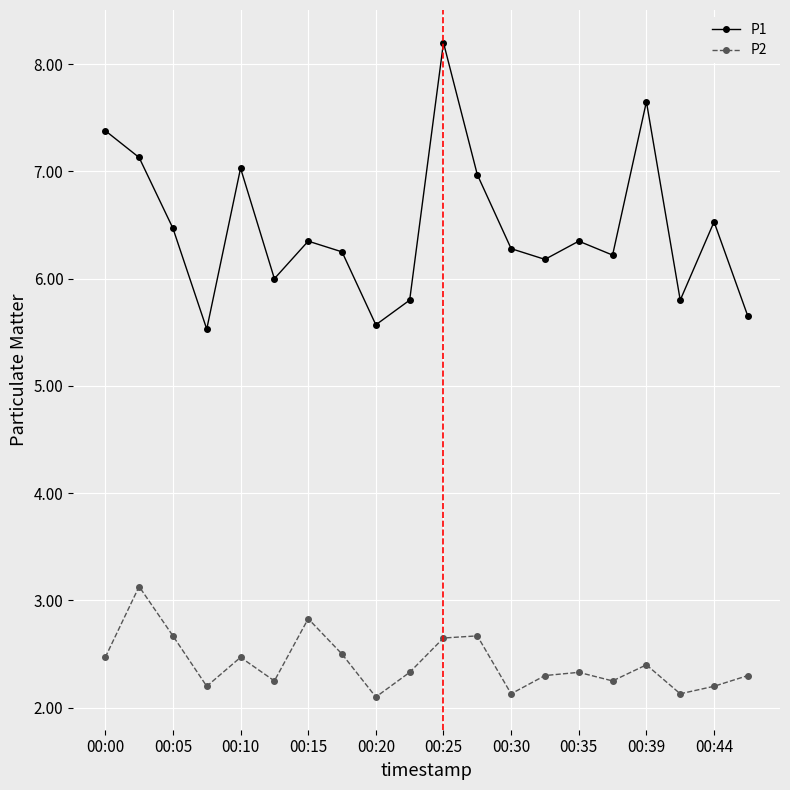

What is the minimum value shown in the chart?

2.1